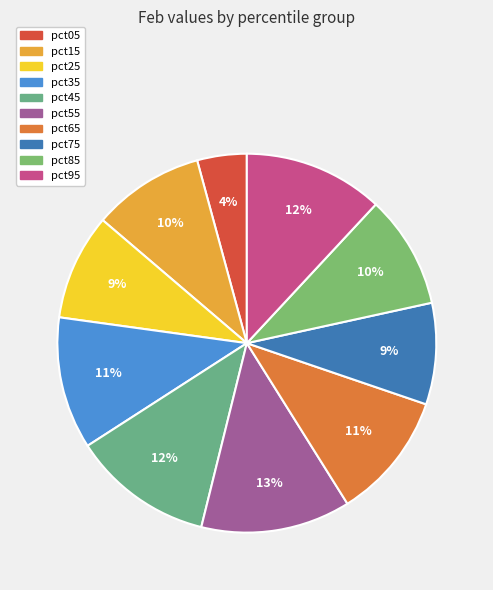

Which has a higher value, pct25 or pct35?

pct35